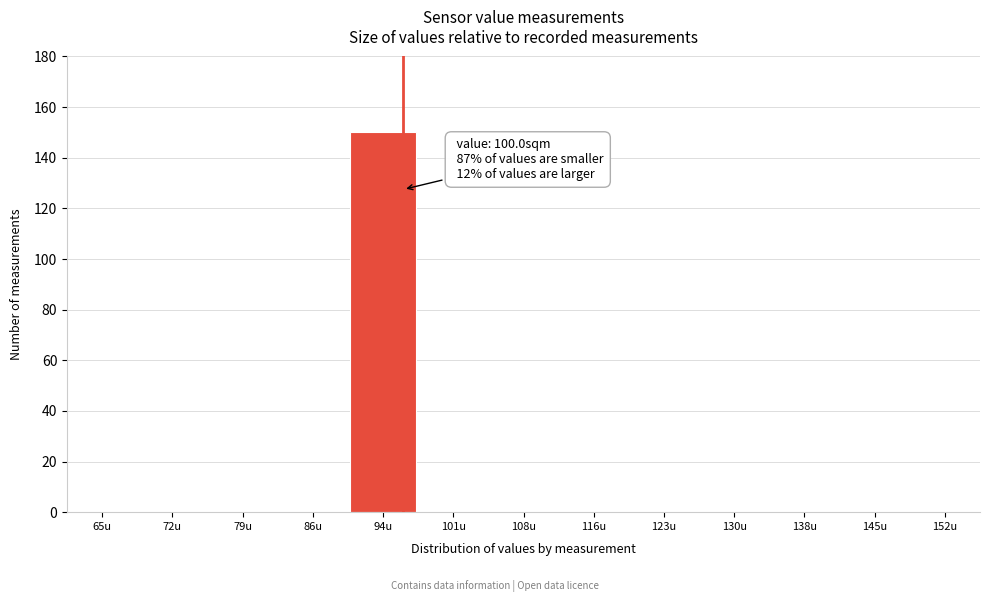

Reading right to left, what are all the values shown in this chart?

152u=0	145u=0	138u=0	130u=0	123u=0	116u=0	108u=0	101u=0	94u=150	86u=0	79u=0	72u=0	65u=0